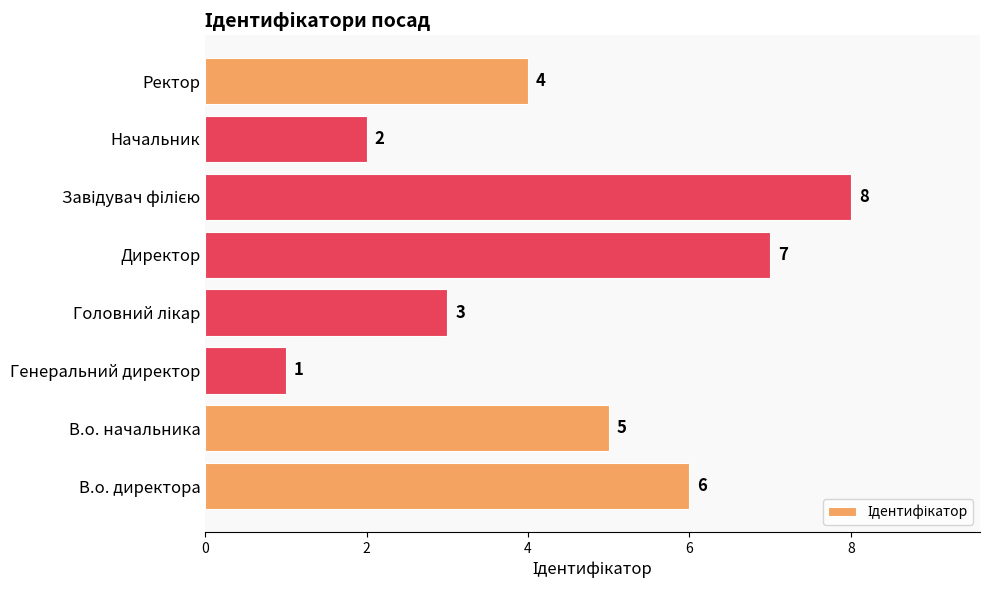

How many values are below 5?

4